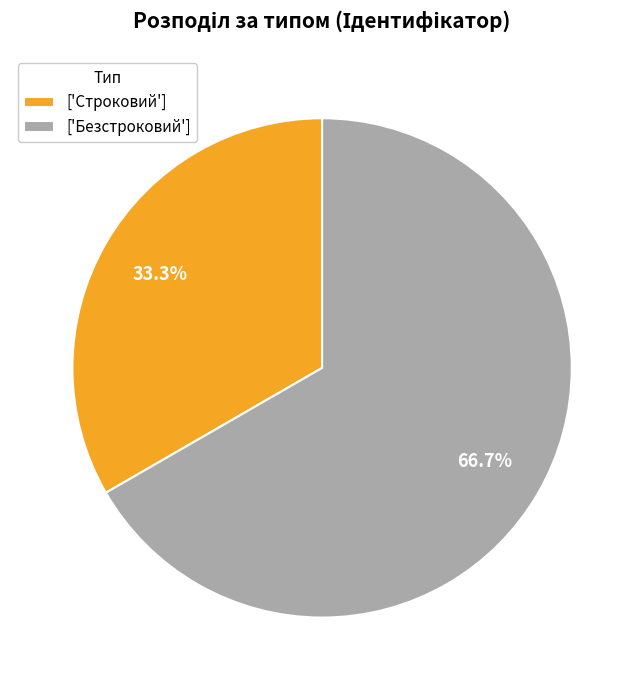

Is there any slice that represents more than half of the pie?

Yes